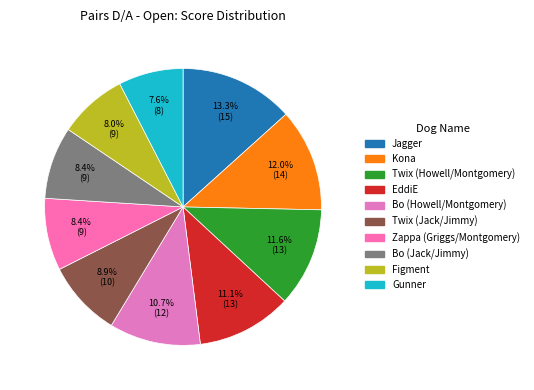

What is the change in value from Twix (Howell/Montgomery) to Bo (Jack/Jimmy)?

-3.5